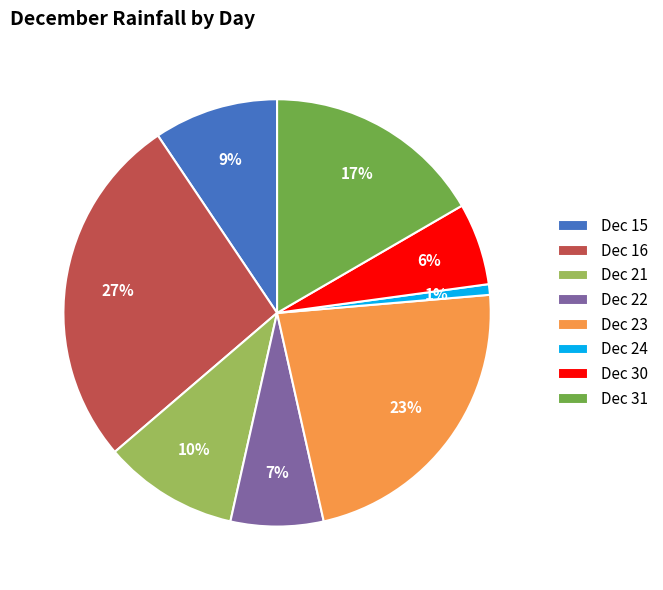

Count the number of slices in the pie.

8